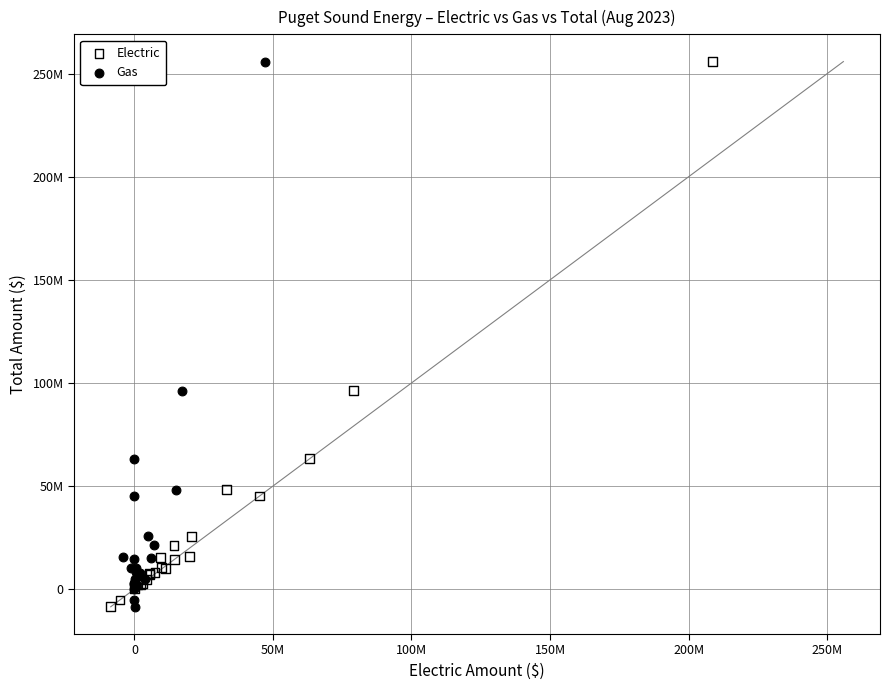

What are all the series names shown in the legend?

Electric, Gas